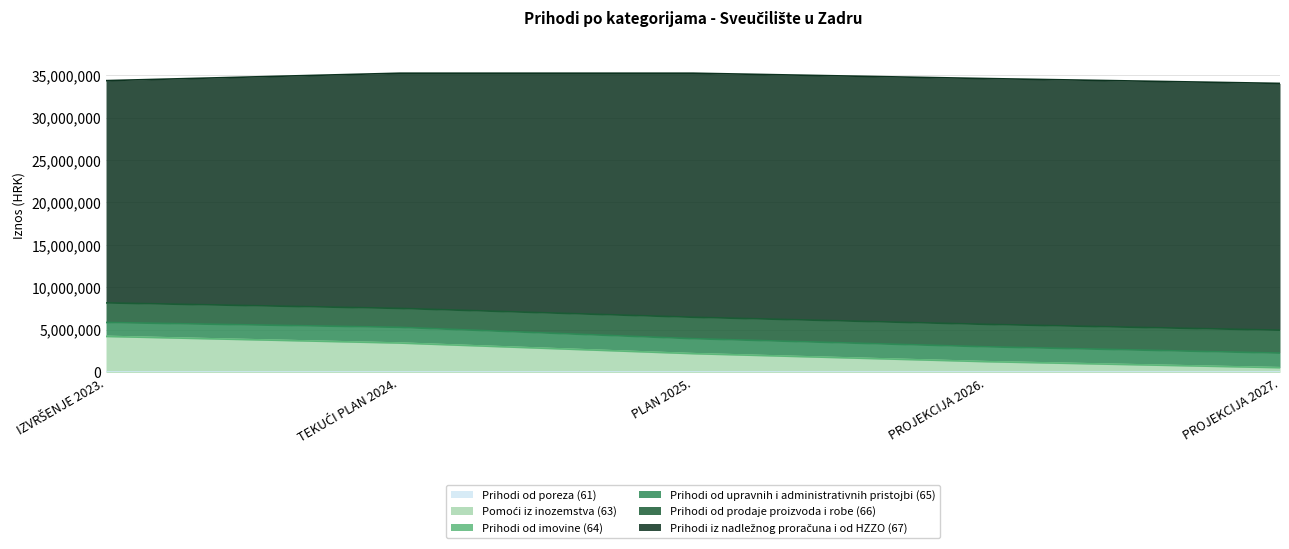

What is the sum of the Prihodi od upravnih i administrativnih pristojbi (65) values at IZVRŠENJE 2023. and TEKUĆI PLAN 2024.?

3493424.1